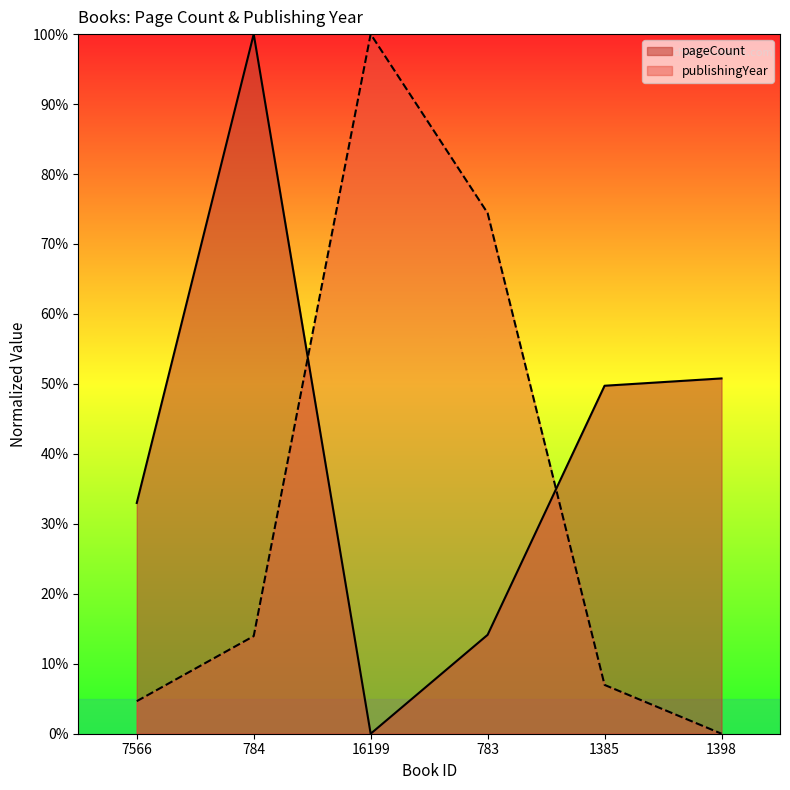

Where do pageCount and publishingYear first cross each other?

784 and 16199